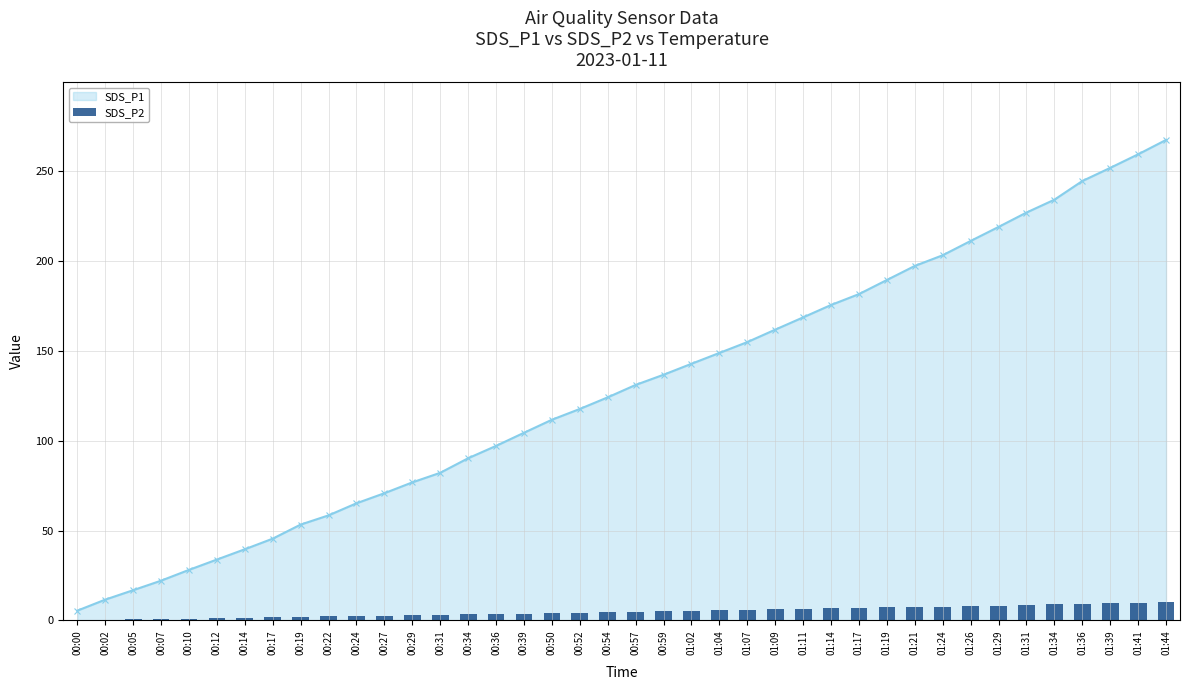

Rank the categories by SDS_P2 value from lowest to highest.

00:00, 00:02, 00:05, 00:07, 00:10, 00:12, 00:14, 00:17, 00:19, 00:22, 00:24, 00:27, 00:29, 00:31, 00:34, 00:36, 00:39, 00:50, 00:52, 00:54, 00:57, 00:59, 01:02, 01:04, 01:07, 01:09, 01:11, 01:14, 01:17, 01:19, 01:21, 01:24, 01:26, 01:29, 01:31, 01:34, 01:36, 01:39, 01:41, 01:44